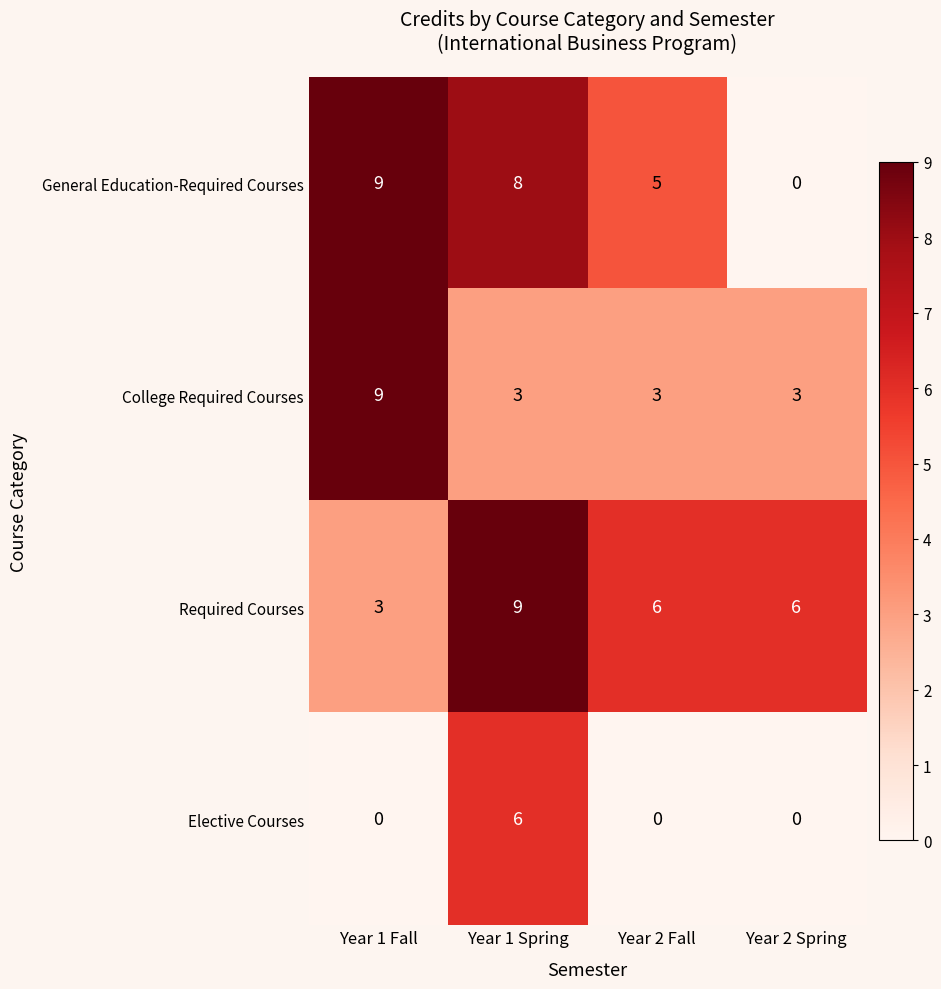

What is the spread (max minus min) of values at Year 2 Fall?

6